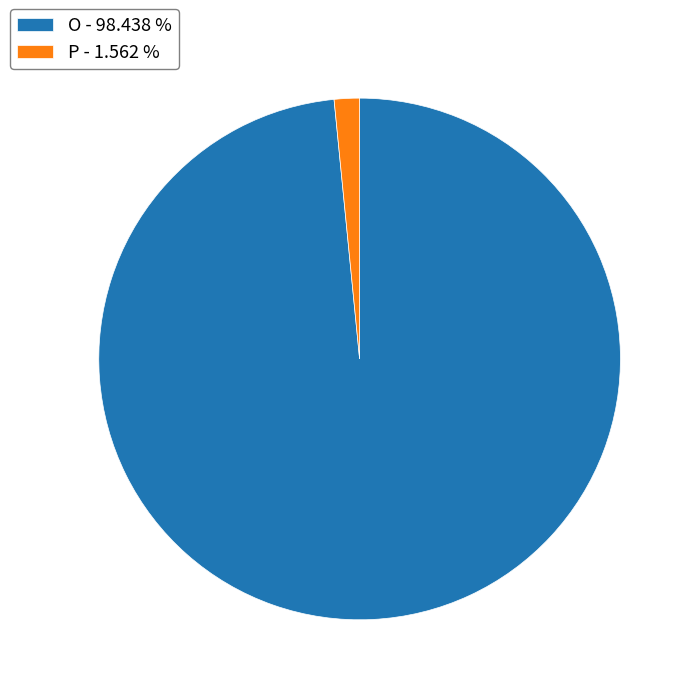

Approximately how many times larger is the value at O compared to P?

63.0